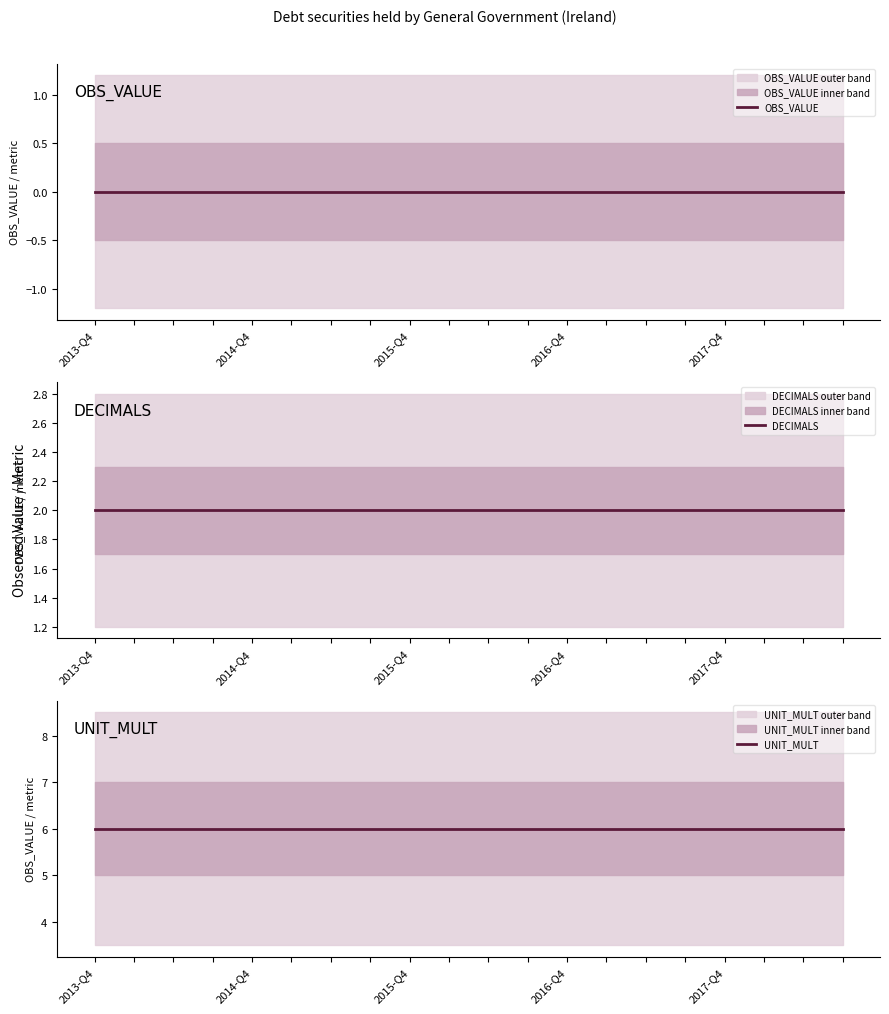

What is the highest value of the UNIT_MULT series?

6